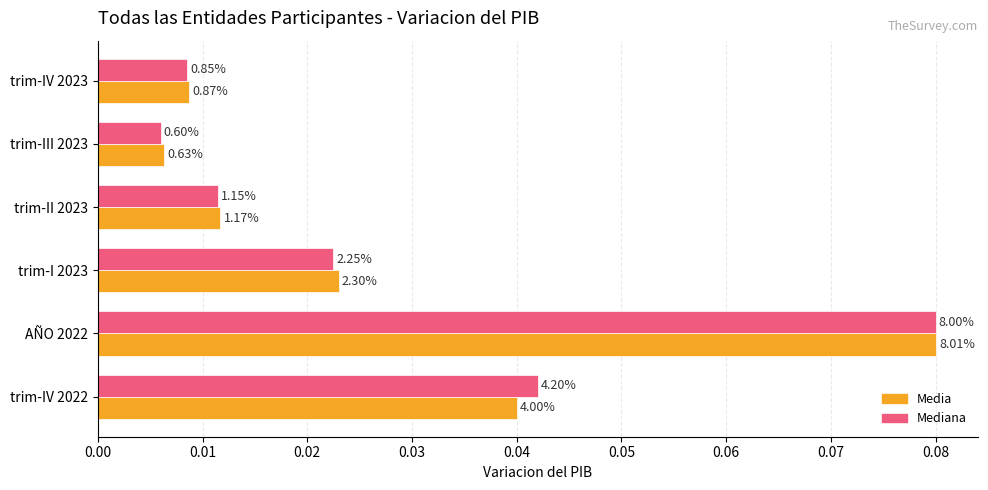

What are all the series names shown in the legend?

Media, Mediana